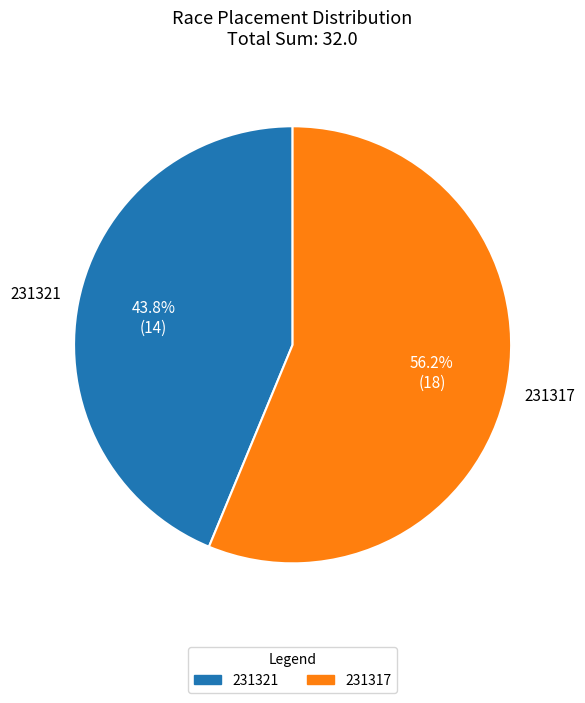

Rank the categories by value from highest to lowest.

231317, 231321